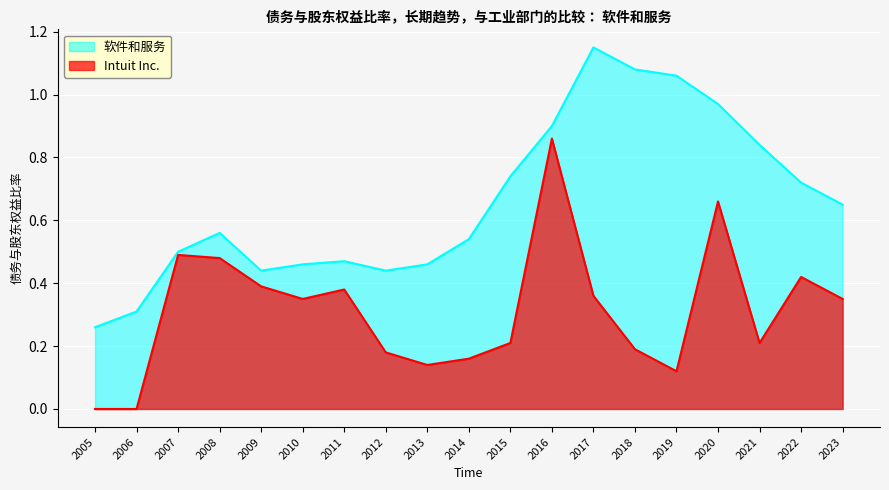

The 软件和服务 series shows 0.2 at 2005. True or false?

False